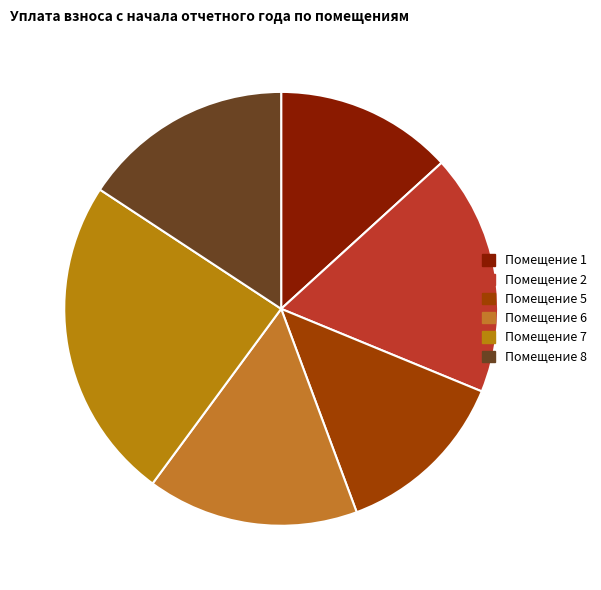

How many segments does this pie chart have?

6